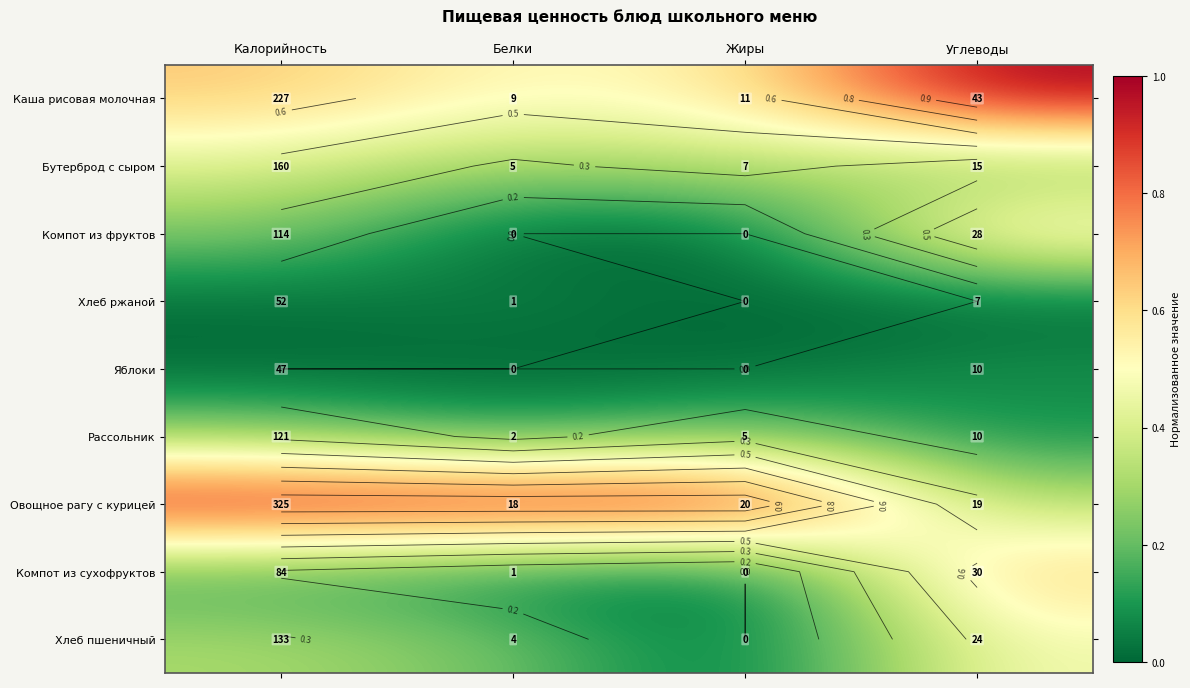

Which category has the lowest value in the Компот из сухофруктов series?

Жиры